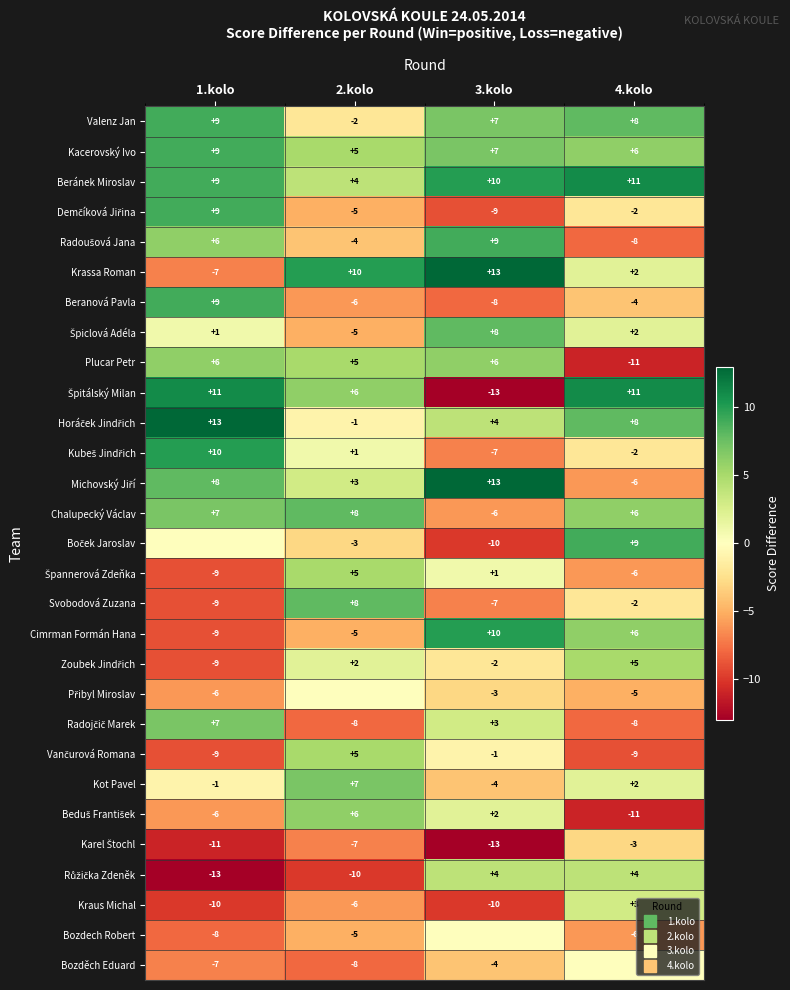

How many Beranová Pavla values are between -6 and 9?

3